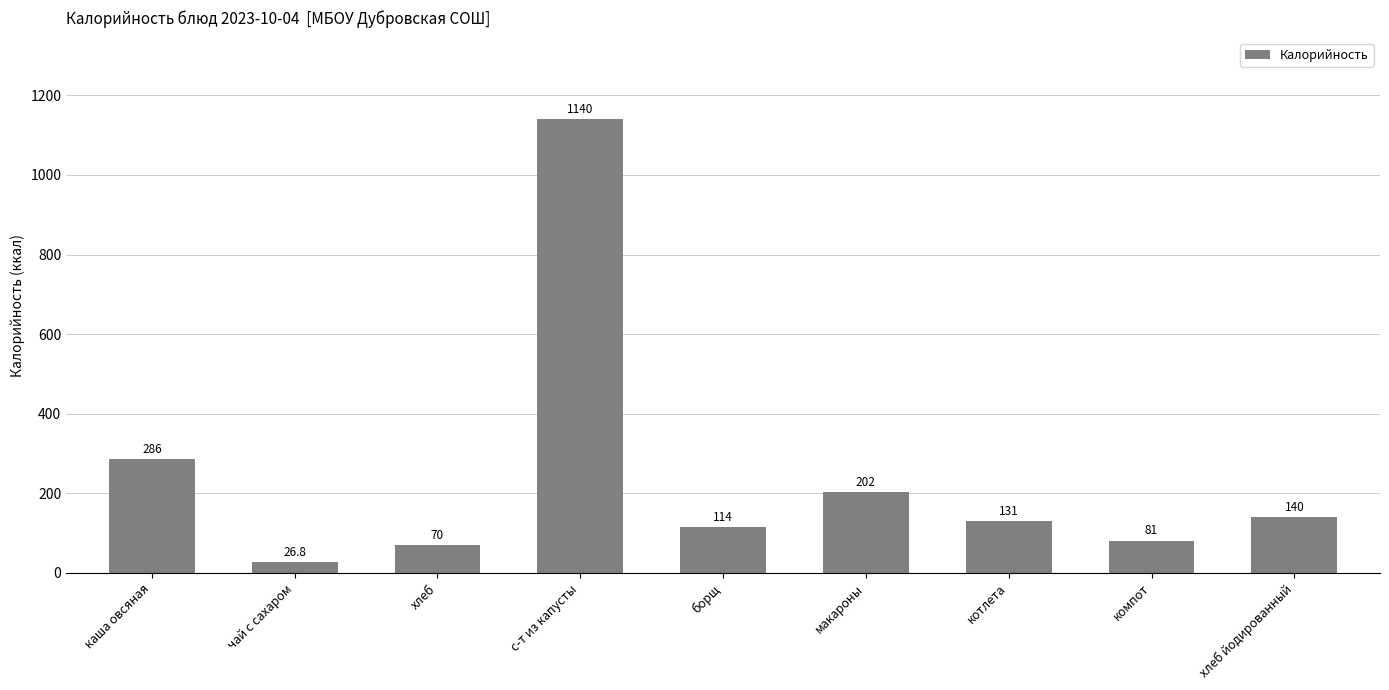

What is the change in value from чай с сахаром to котлета?

+104.2